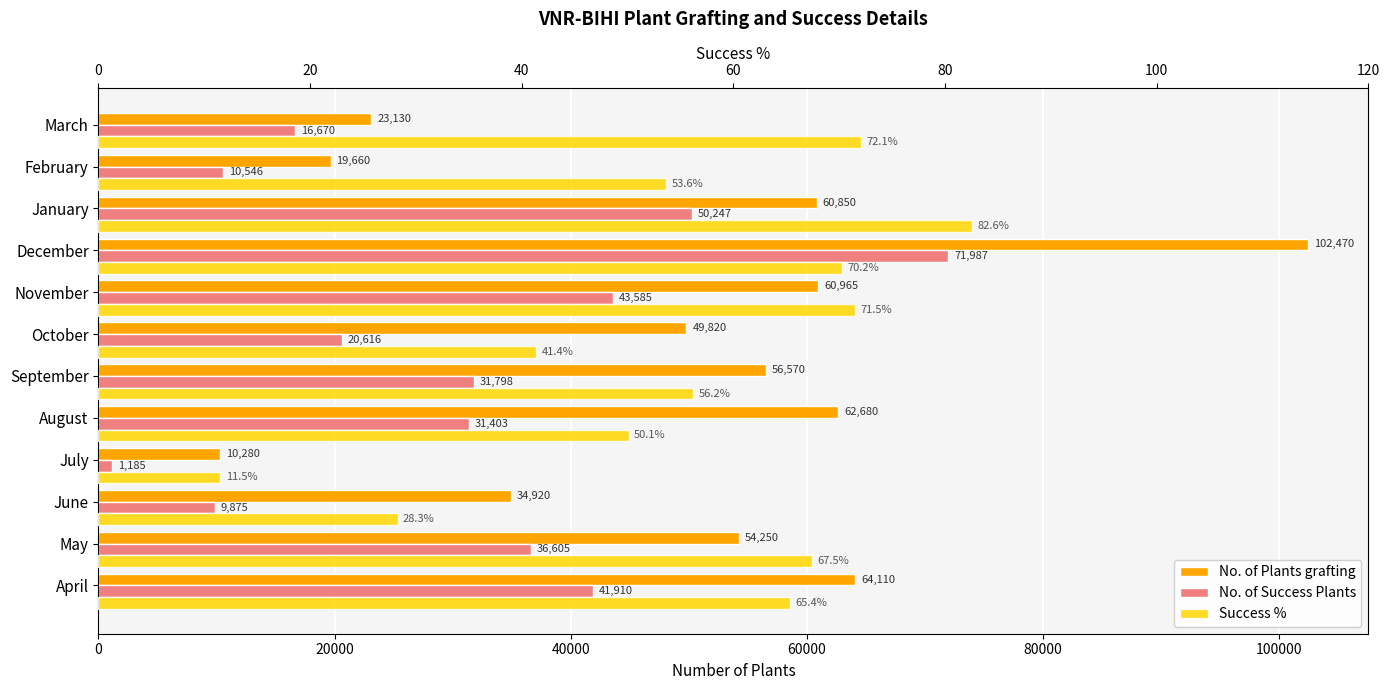

Count the number of categories in the chart.

12